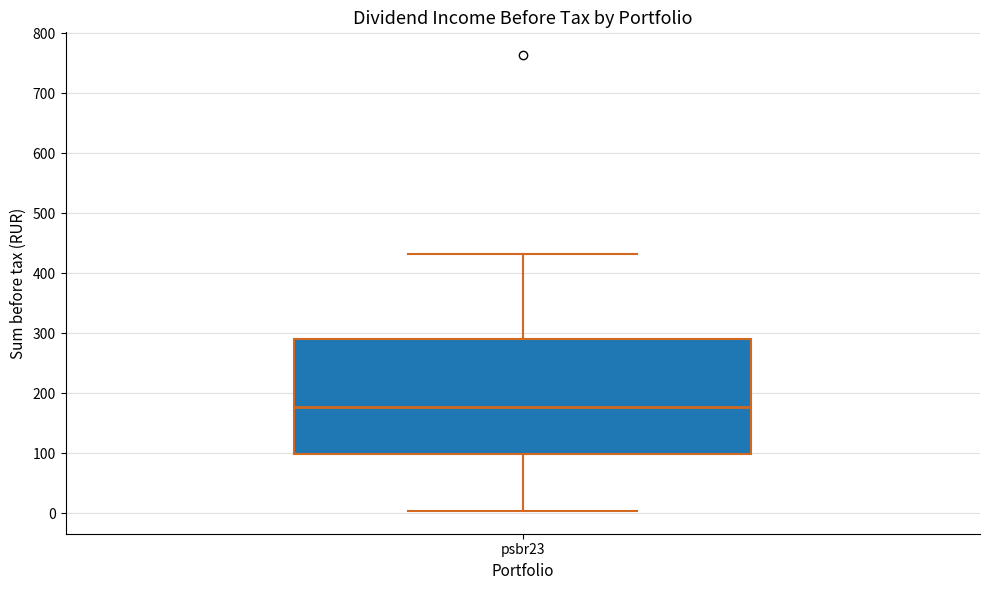

Read this box plot against the y-axis: the position of the median line, the range covered by the box, and the ends of both whiskers. The values are not printed on the chart, so give them approximately, as read against the axis.

median 180, box 100 to 290, whiskers 0 to 430